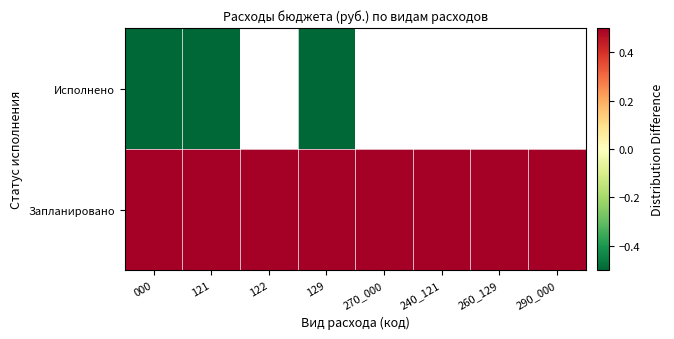

How many data points does each series have?

8